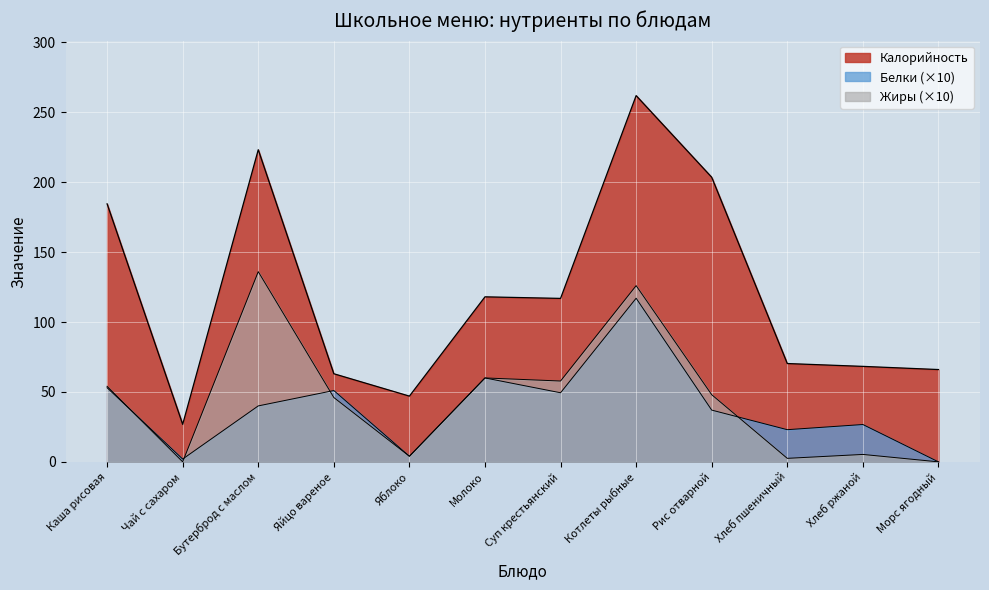

Reading left to right, list all the values displayed in this chart.

Калорийность: Каша рисовая=184.5	Чай с сахаром=26.8	Бутерброд с маслом=223.2	Яйцо вареное=63.0	Яблоко=47.0	Молоко=118.0	Суп крестьянский=116.9	Котлеты рыбные=261.9	Рис отварной=203.5	Хлеб пшеничный=70.3	Хлеб ржаной=68.3	Морс ягодный=66.0
Белки: Каша рисовая=53.0	Чай с сахаром=2.0	Бутерброд с маслом=40.0	Яйцо вареное=51.0	Яблоко=4.0	Молоко=60.0	Суп крестьянский=49.4	Котлеты рыбные=117.0	Рис отварной=37.0	Хлеб пшеничный=23.0	Хлеб ржаной=26.7	Морс ягодный=0.0
Жиры: Каша рисовая=54.0	Чай с сахаром=0.0	Бутерброд с маслом=136.0	Яйцо вареное=46.0	Яблоко=4.0	Молоко=60.0	Суп крестьянский=57.8	Котлеты рыбные=126.0	Рис отварной=48.0	Хлеб пшеничный=2.5	Хлеб ржаной=5.3	Морс ягодный=0.0